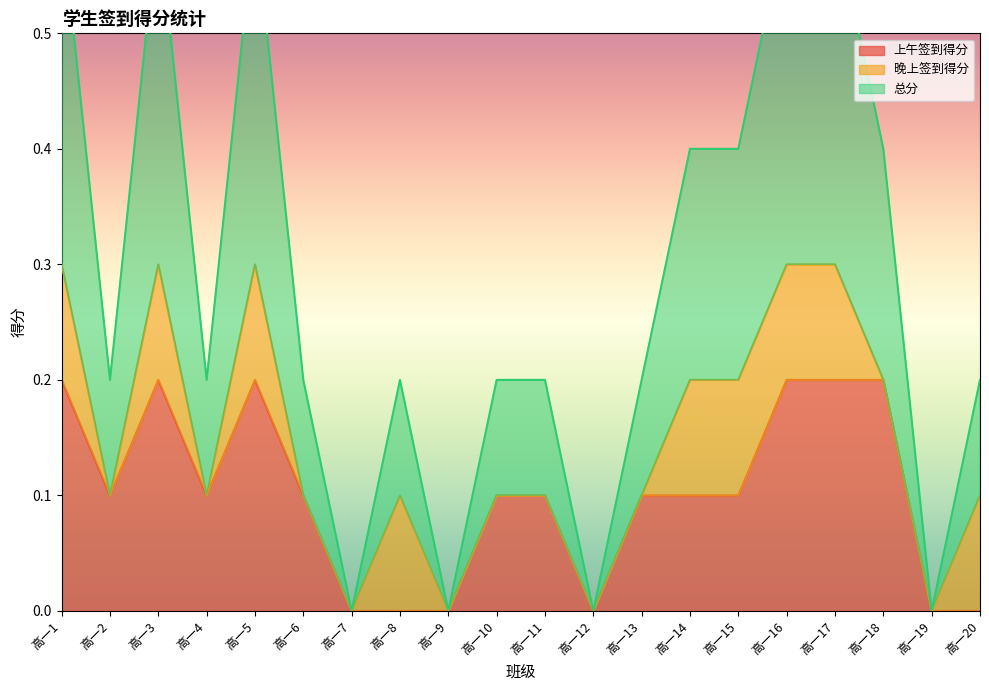

Does the chart have visible grid lines?

No